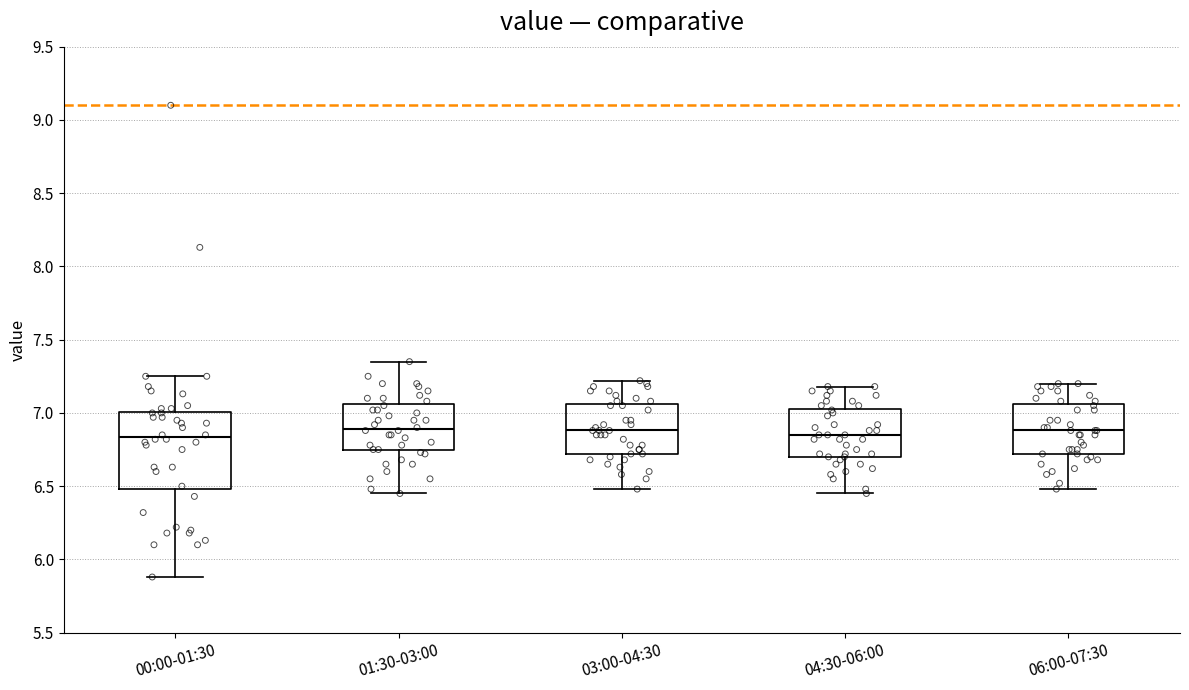

Which box is the tallest, from its lower edge to its upper edge?

00:00-01:30